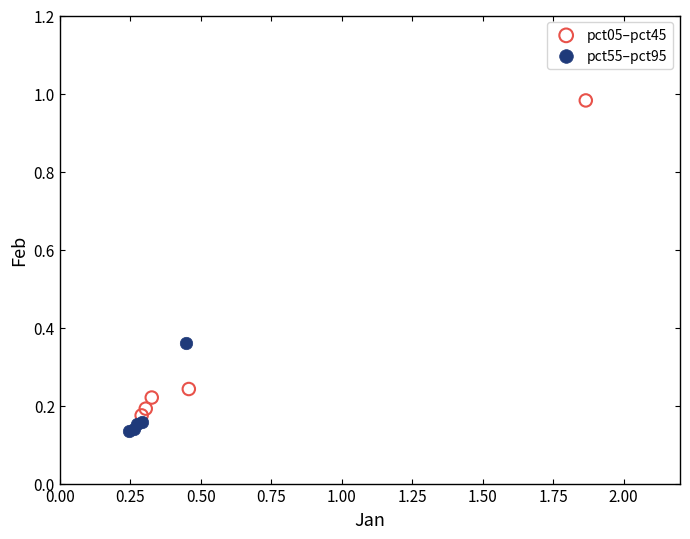

Which series has the widest spread of Y values?

pct05–pct45